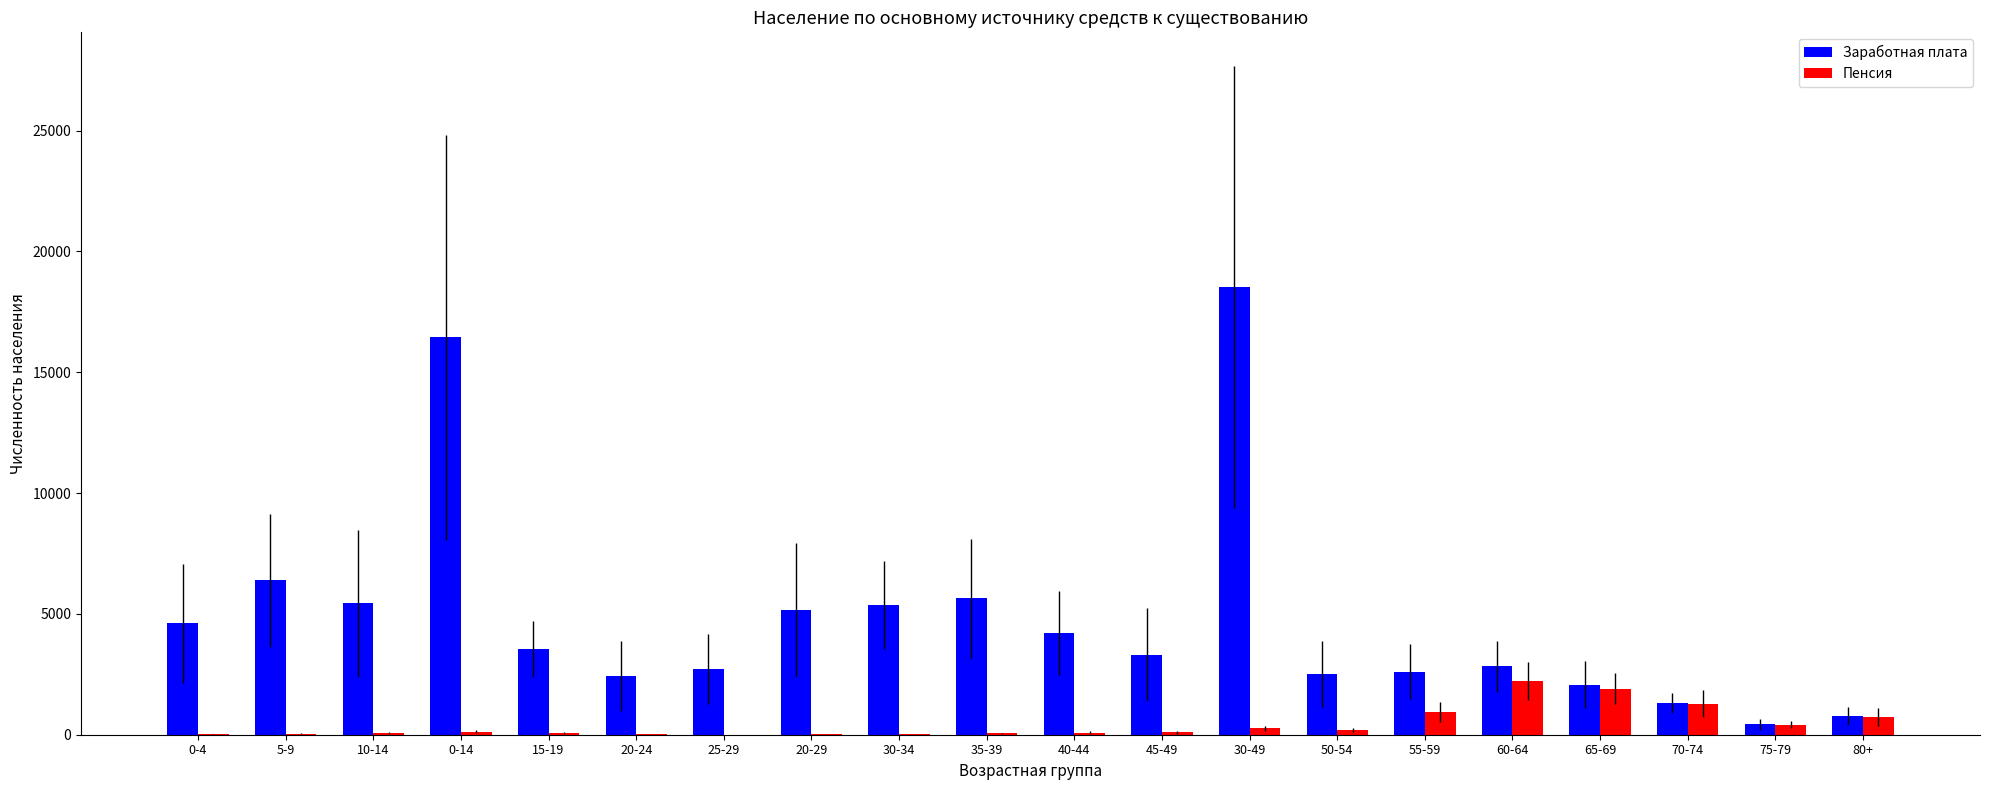

How many data points does each series have?

20